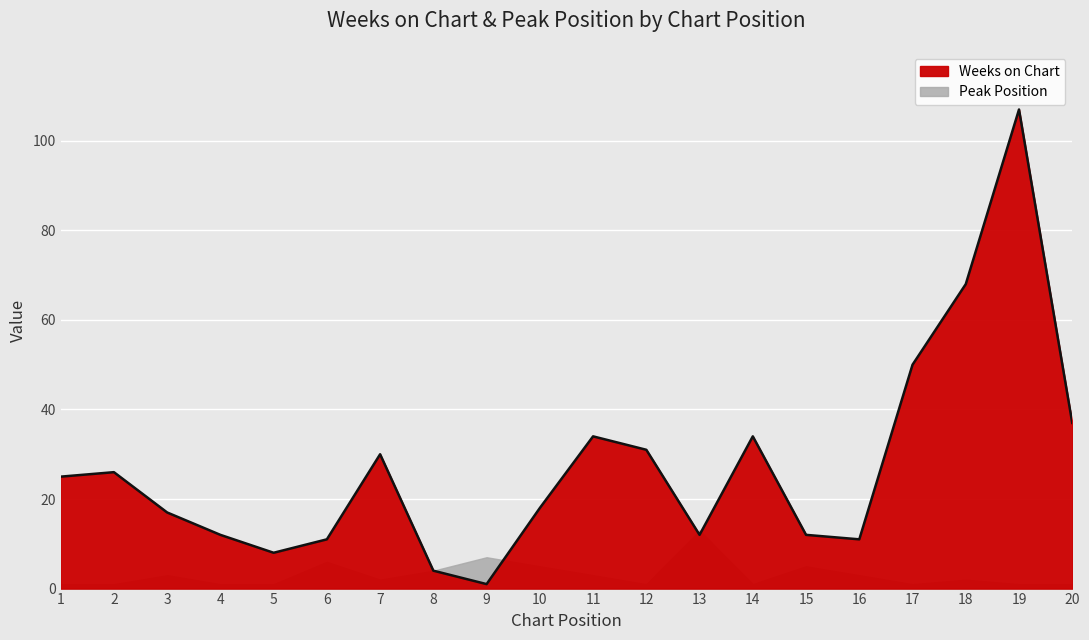

True or false: the data shows 121 at 18.

False